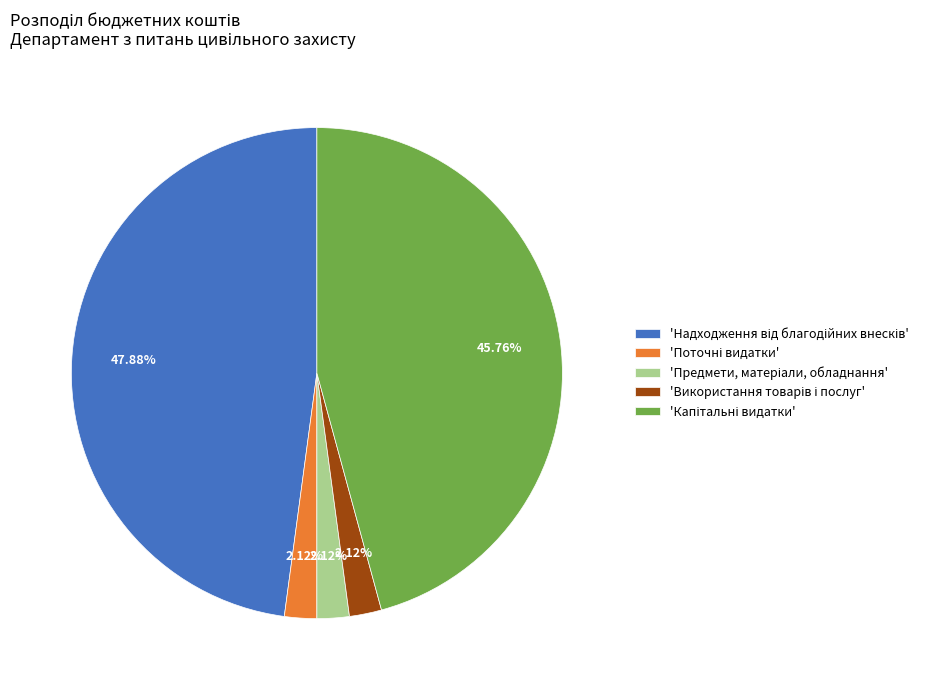

Is there a majority slice in this chart?

No